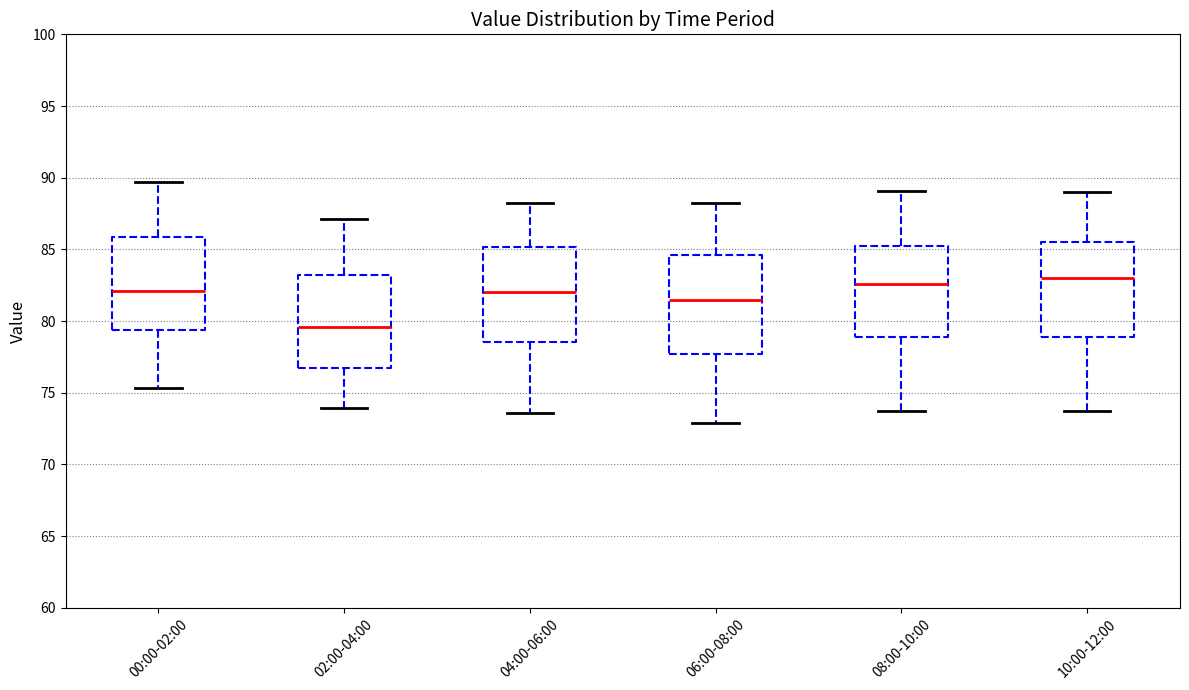

Reading left to right, transcribe this box plot: for each box, give where its median line is, the range the box spans, and where its two whiskers end, as read against the y-axis. The values are not printed on the chart, so give them approximately, as read against the axis.

00:00-02:00: median 82.0, box 79.5 to 86.0, whiskers 75.5 to 89.5
02:00-04:00: median 79.5, box 76.5 to 83.0, whiskers 74.0 to 87.0
04:00-06:00: median 82.0, box 78.5 to 85.0, whiskers 73.5 to 88.0
06:00-08:00: median 81.5, box 77.5 to 84.5, whiskers 73.0 to 88.0
08:00-10:00: median 82.5, box 79.0 to 85.5, whiskers 73.5 to 89.0
10:00-12:00: median 83.0, box 79.0 to 85.5, whiskers 73.5 to 89.0